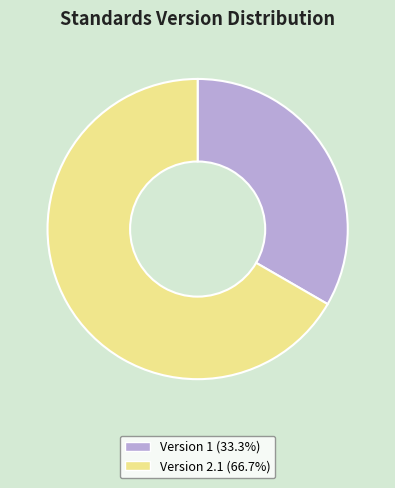

Is there a majority slice in this chart?

Yes